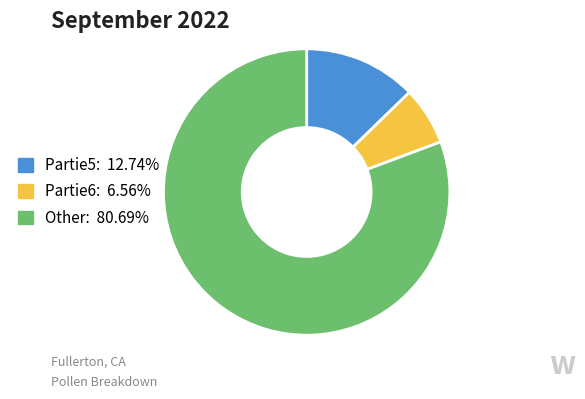

Does any single category account for the majority?

Yes